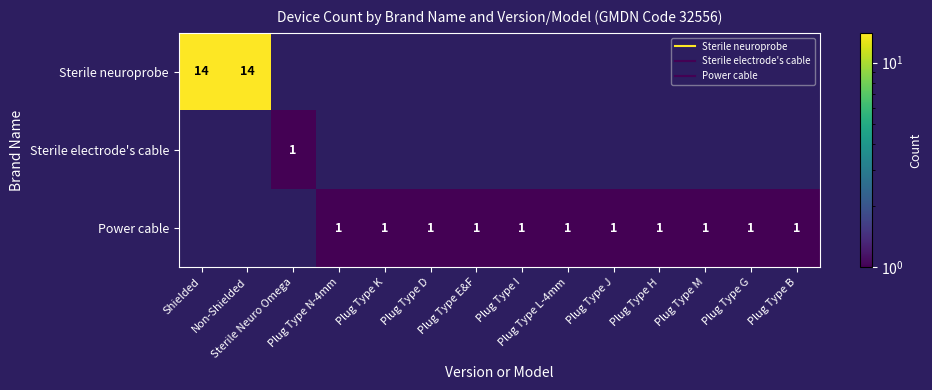

Between Plug Type I and Plug Type L-4mm, which is larger?

Plug Type L-4mm